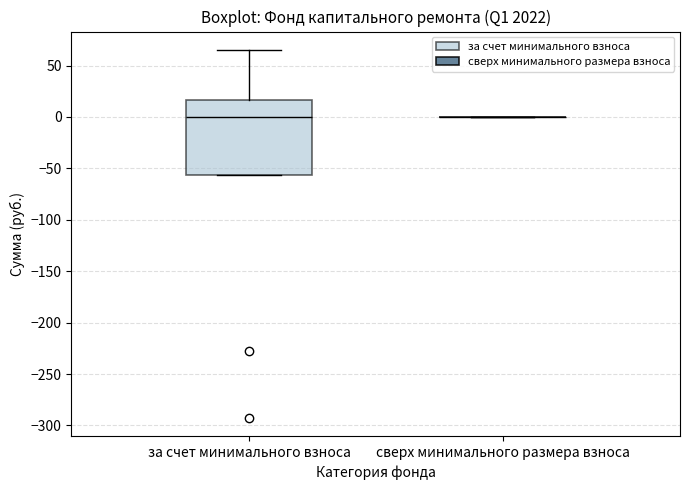

Which box is the tallest, from its lower edge to its upper edge?

за счет минимального взноса